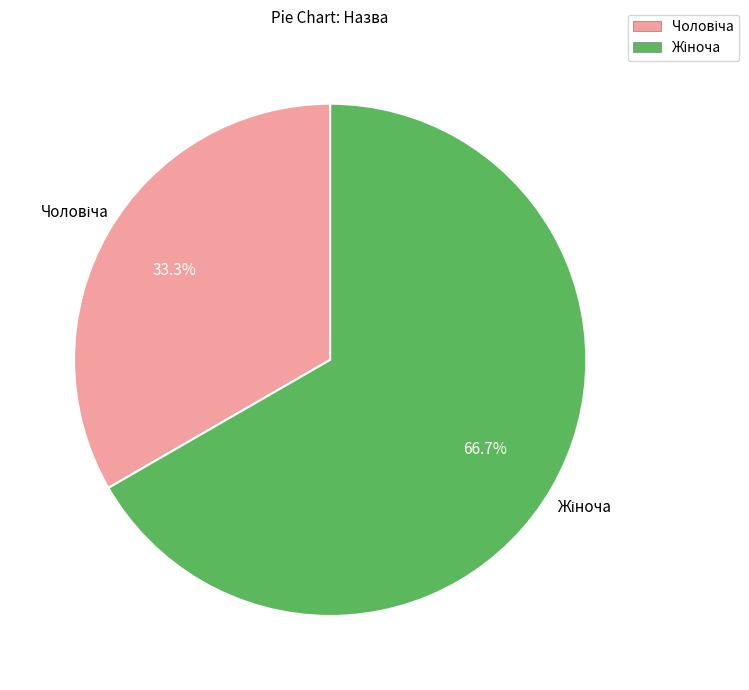

Does any single category account for the majority?

Yes